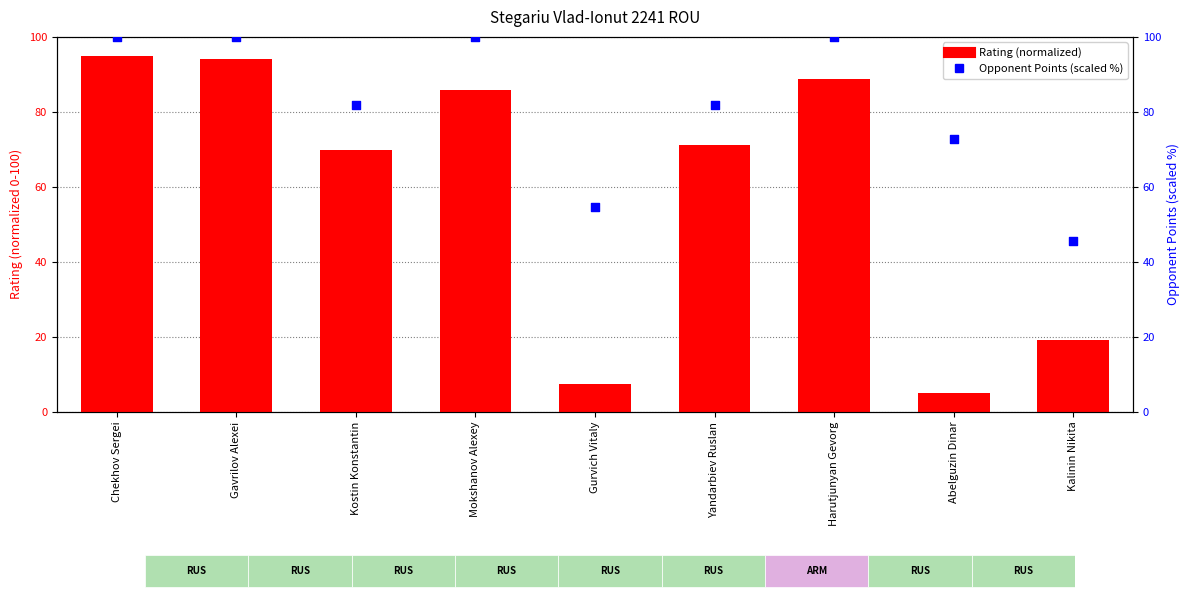

Which series contains the lowest Y value?

Rating (normalized)